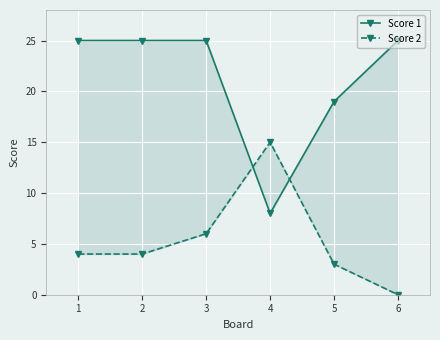

What is the value of the Score 1 point at the 2nd from the left?

25